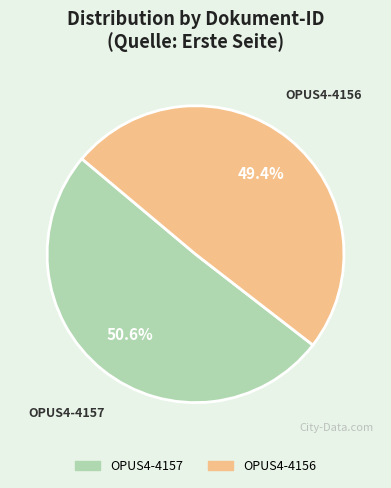

What percentage is the OPUS4-4157 slice, to the nearest percent?

51%